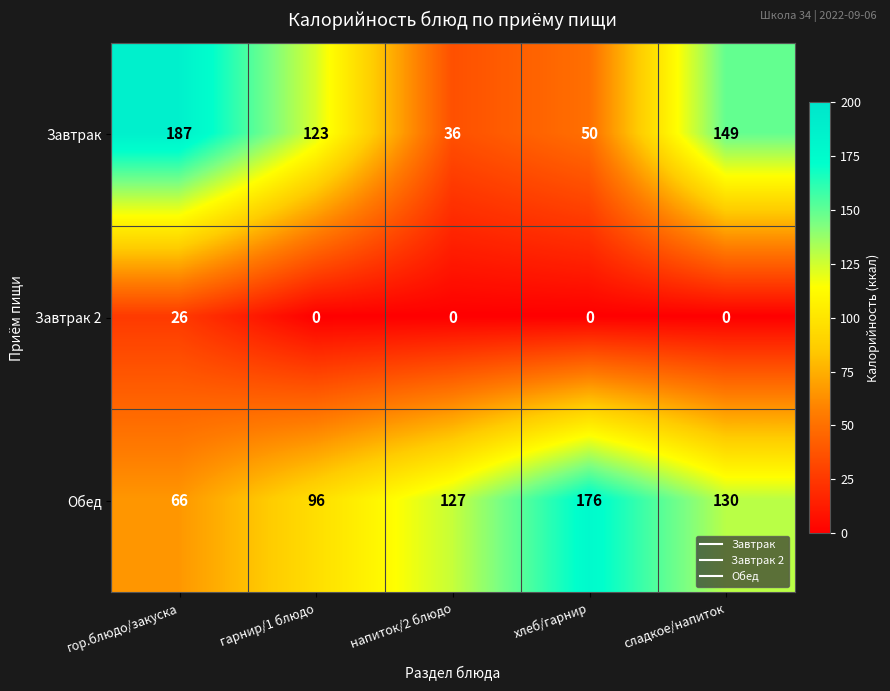

What is the lowest value of the Обед series?

66